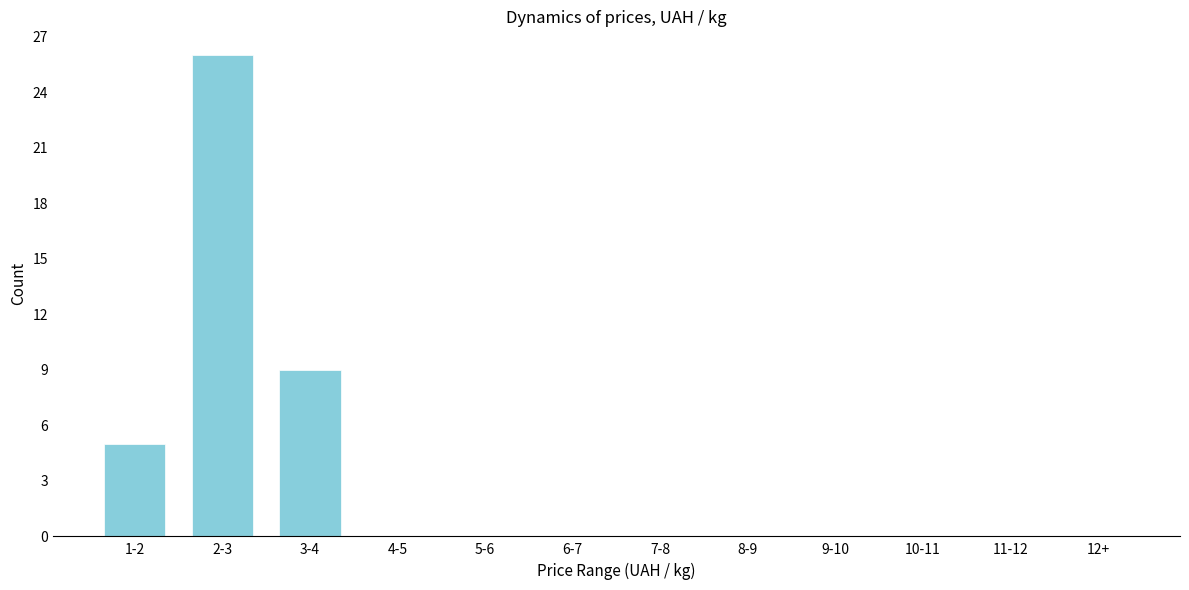

Reading right to left, extract all data points from this chart.

12+=0	11-12=0	10-11=0	9-10=0	8-9=0	7-8=0	6-7=0	5-6=0	4-5=0	3-4=9	2-3=26	1-2=5